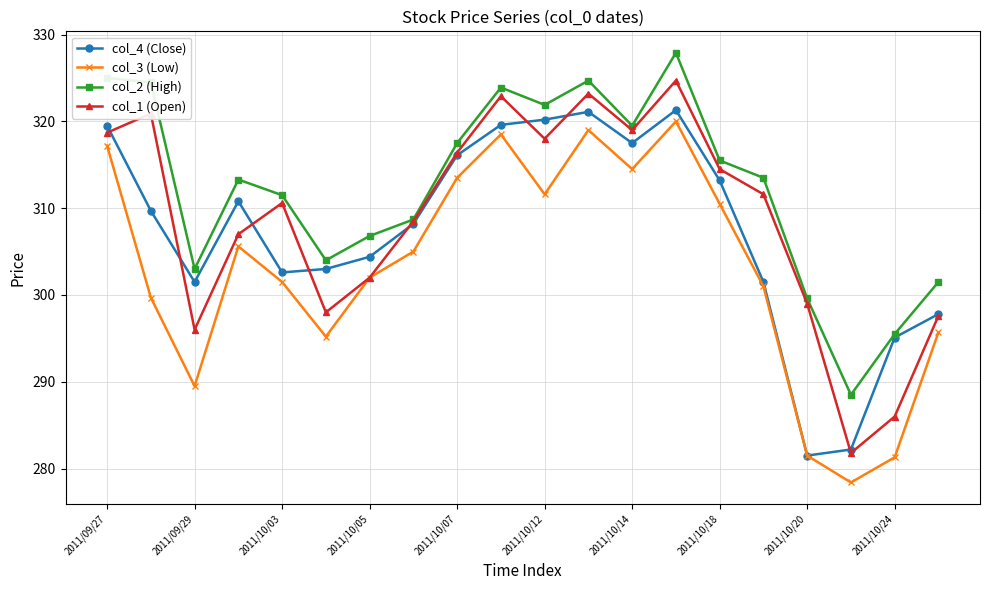

True or false: col_4 (Close) has more than 1 points higher than both neighbors.

True